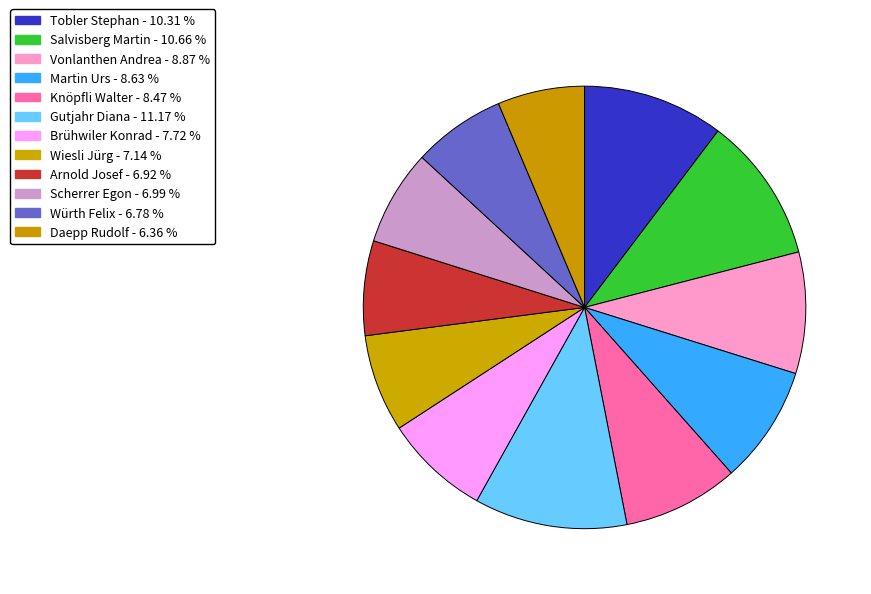

To the nearest percent, what is the average slice percentage?

8%